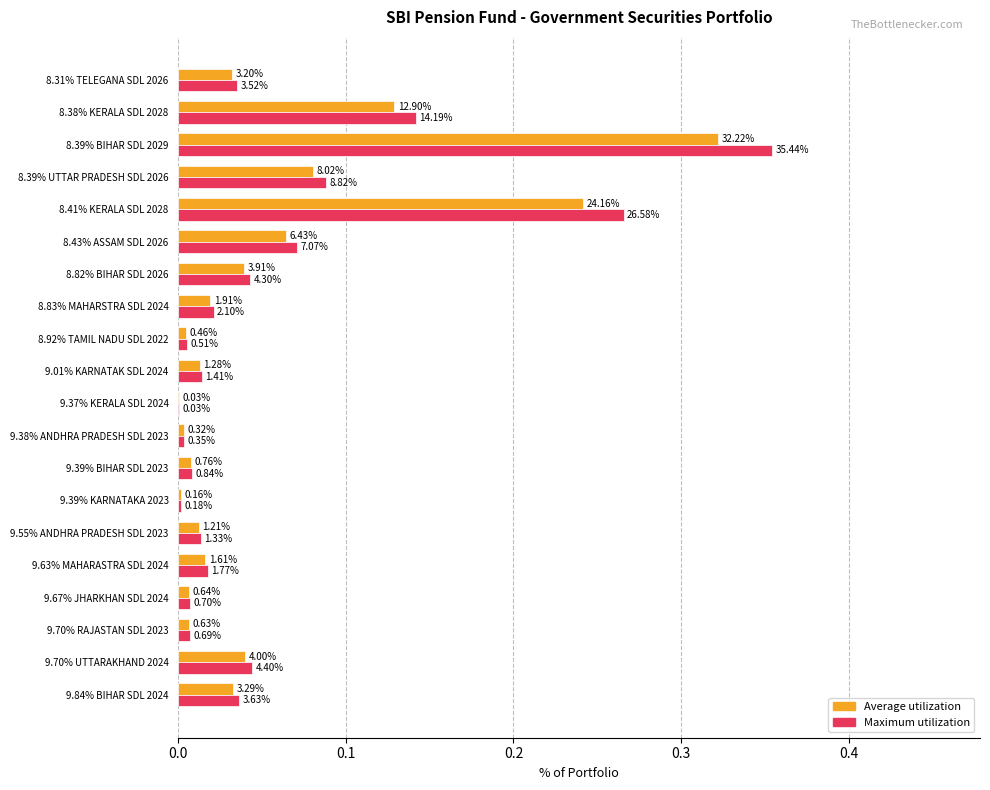

Which series has the widest spread of values?

Maximum utilization